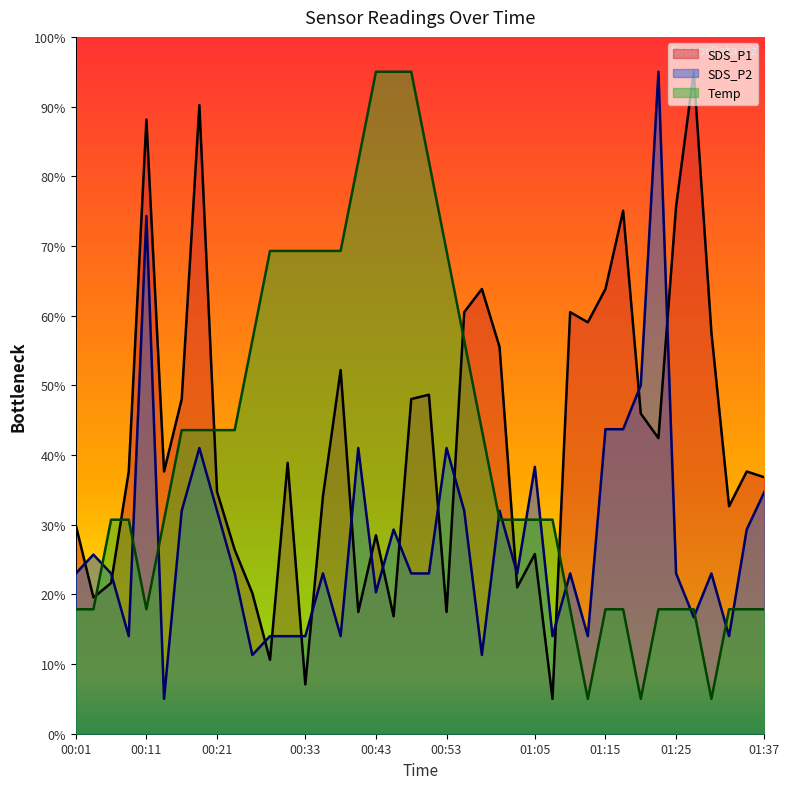

List the series in order of their peak value, highest first.

SDS_P1, SDS_P2, Temp